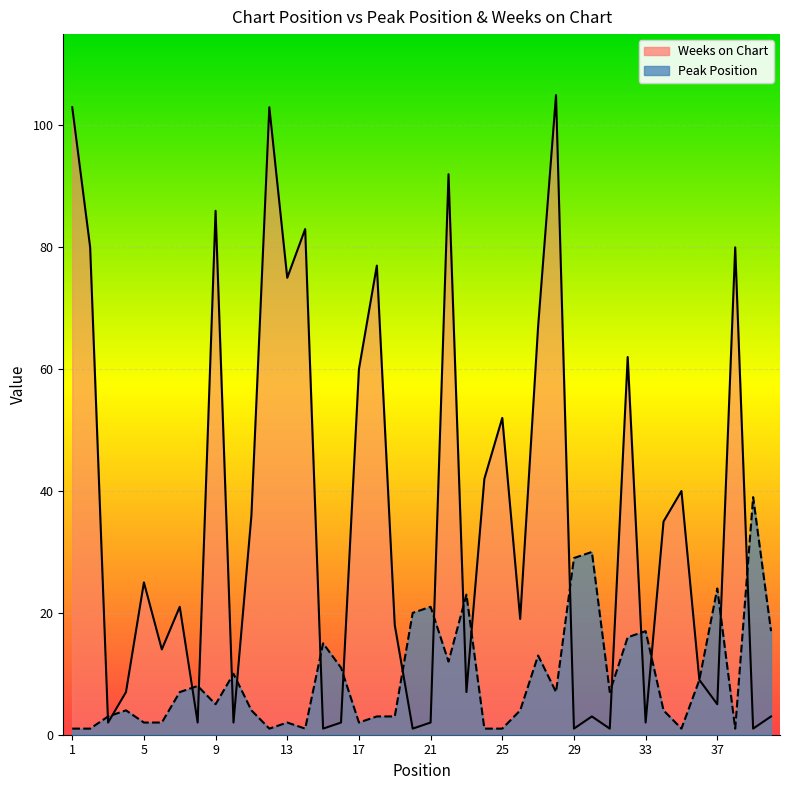

True or false: Peak Position has a value of 5 at 9.

True